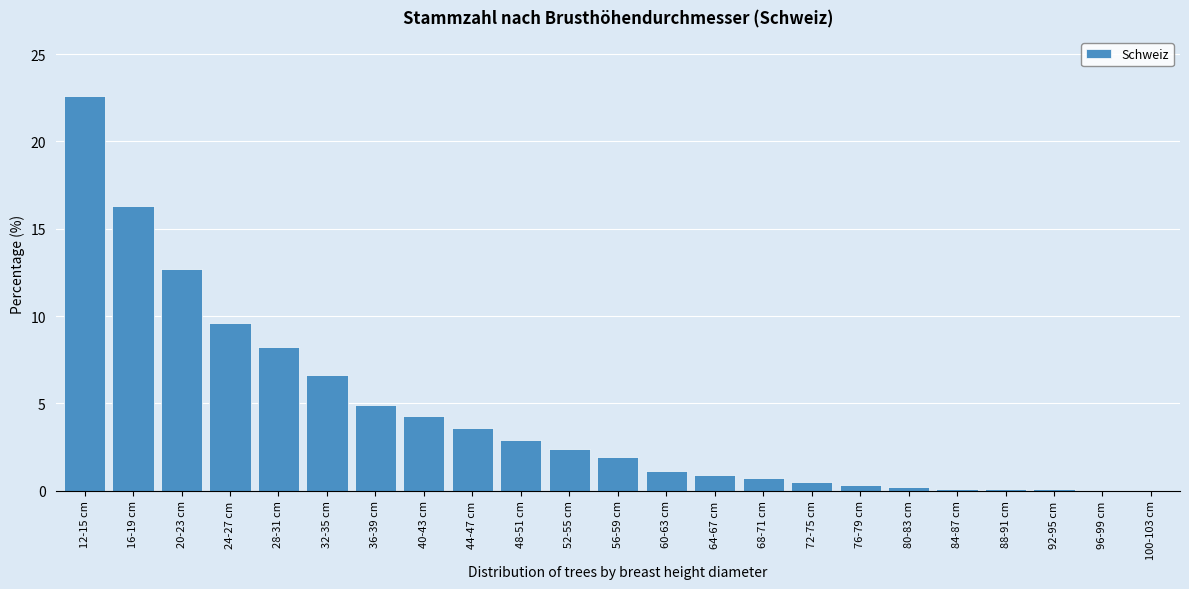

What is the sum of the values at 32-35 cm and 12-15 cm?

29.2